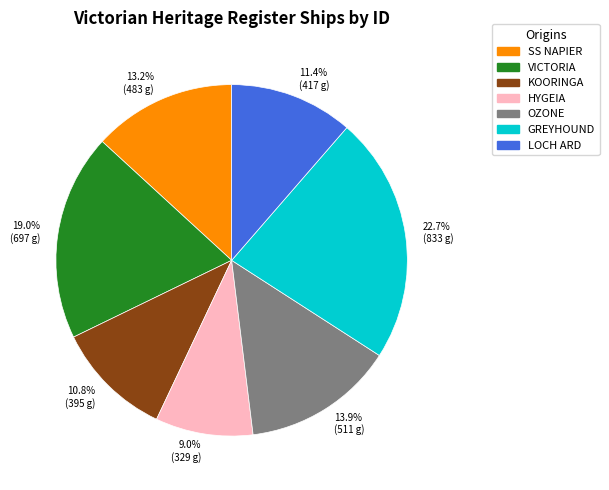

Which slice is the smallest?

HYGEIA